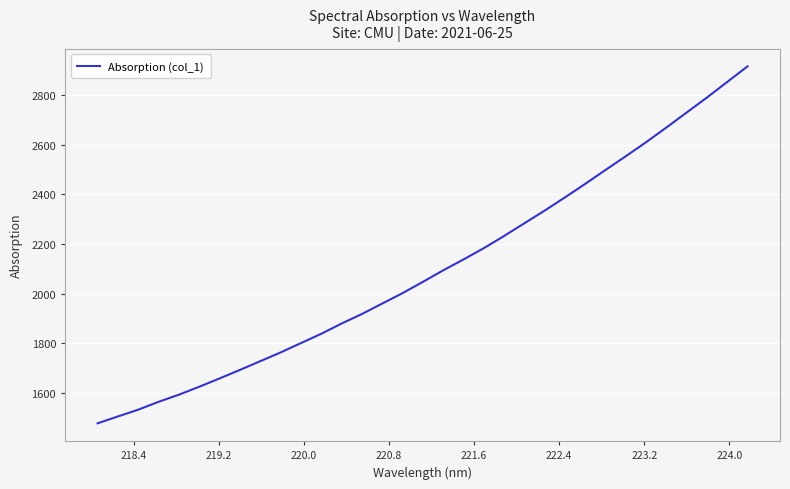

What is the difference between the second highest and second lowest values?

1347.2